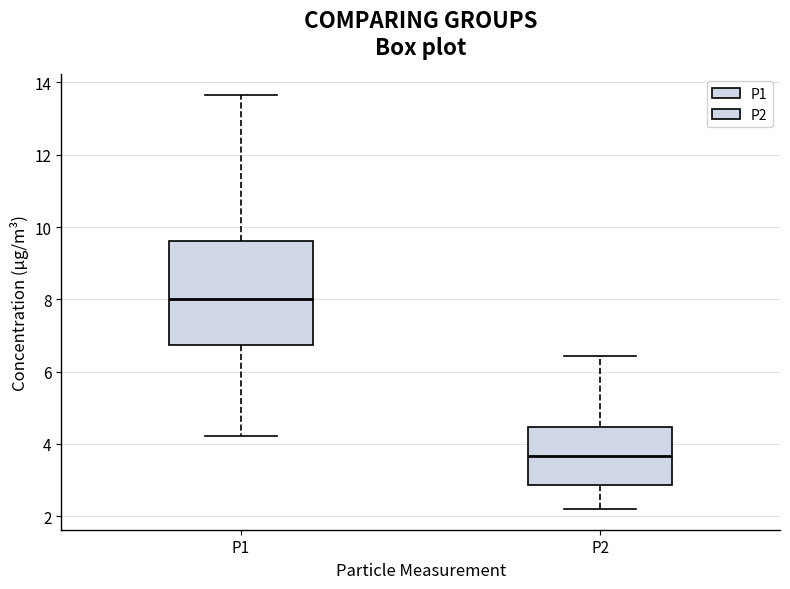

Which box has the lowest median line?

P2